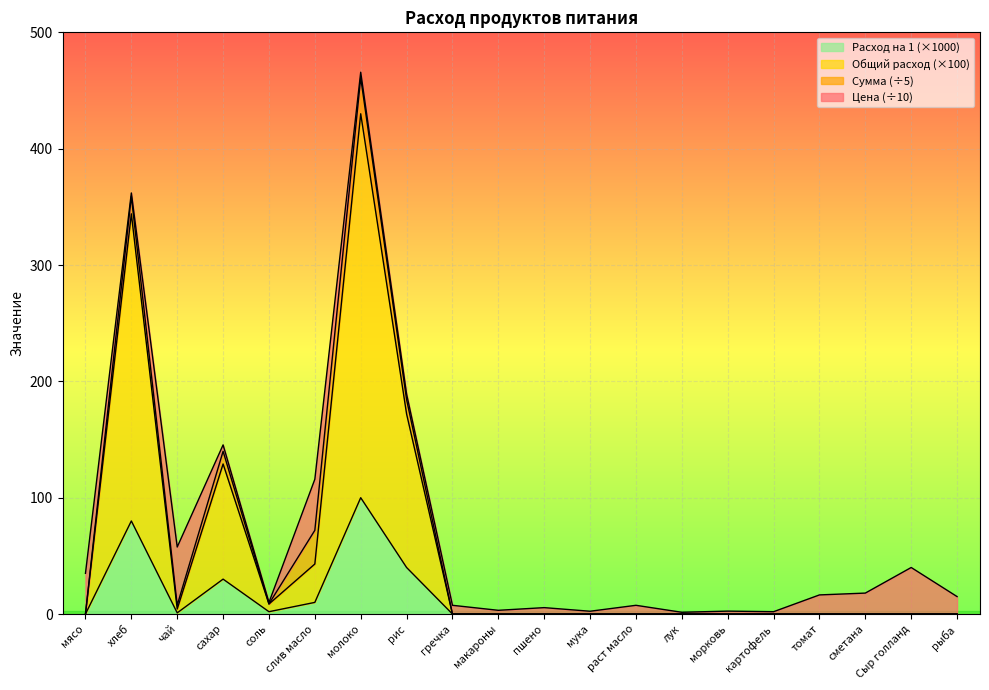

True or false: Общий расход and Расход на 1 intersect in this chart.

False